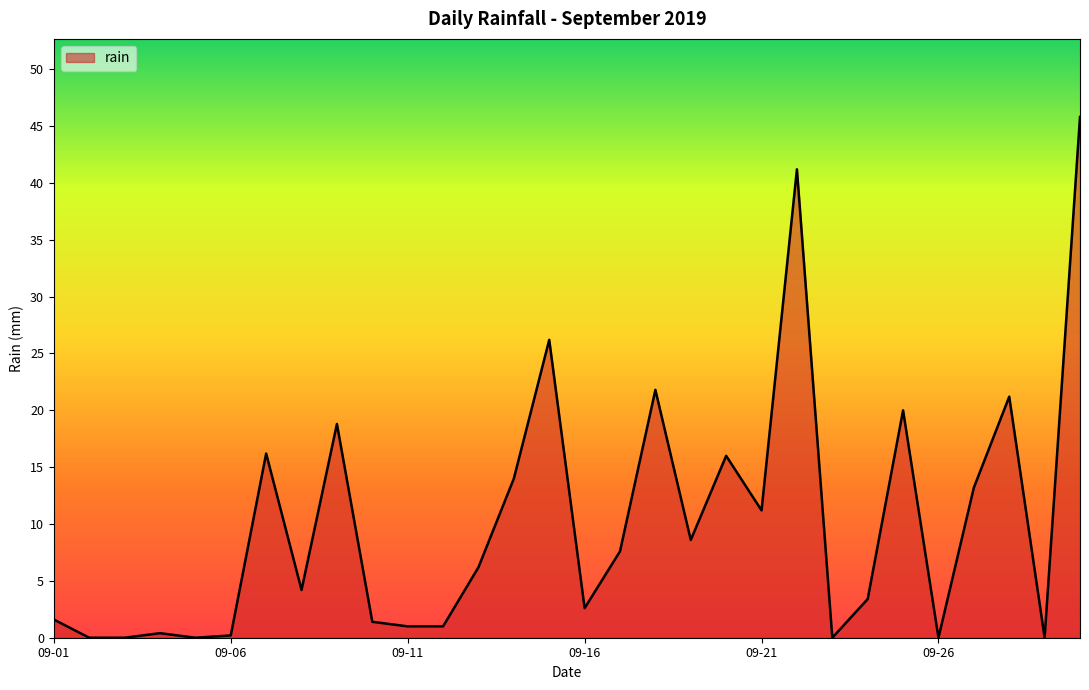

What is the maximum value shown in the chart?

45.8